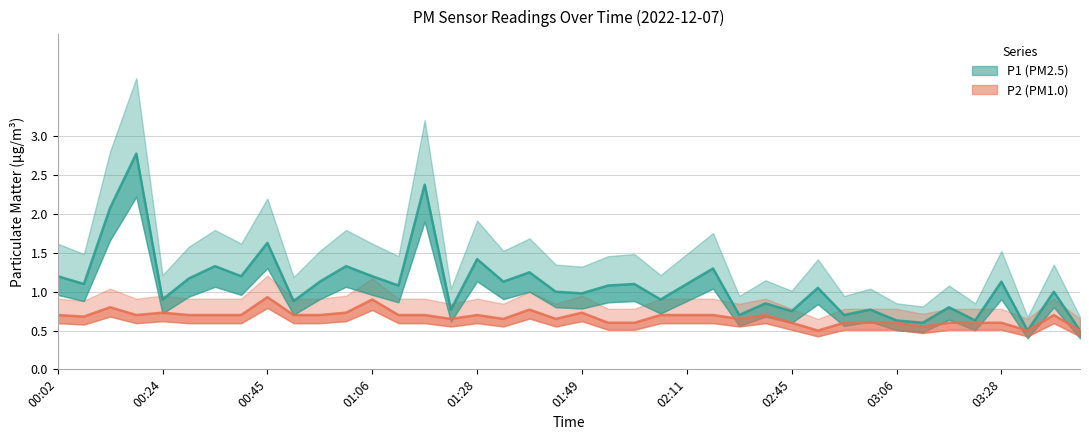

Is the value of P2 at 00:02 greater than the value of P1 at 03:34?

Yes